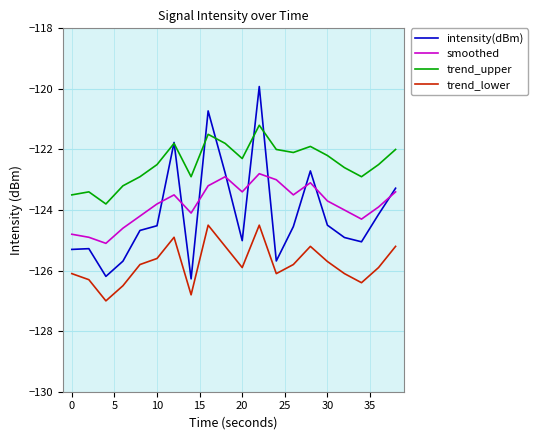

True or false: trend_lower and trend_upper cross at least once.

False